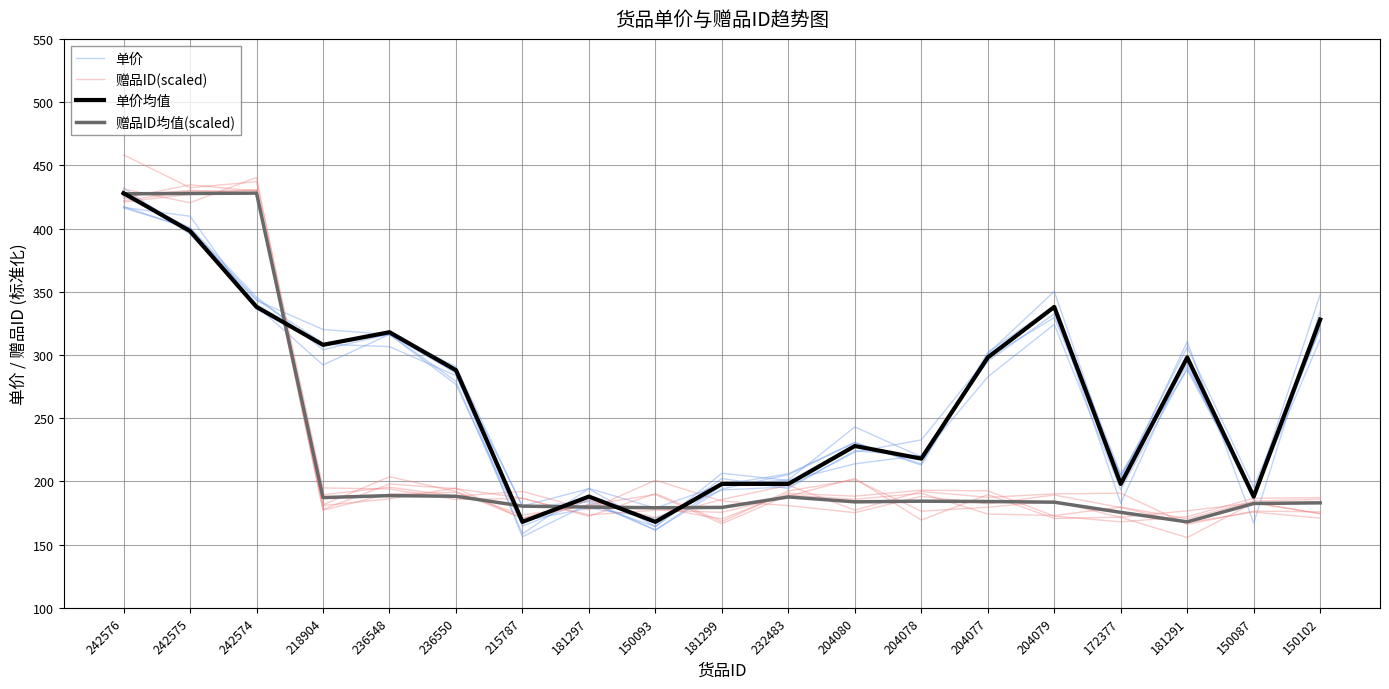

The 赠品ID均值(scaled) series shows 264.2 at 150102. True or false?

False